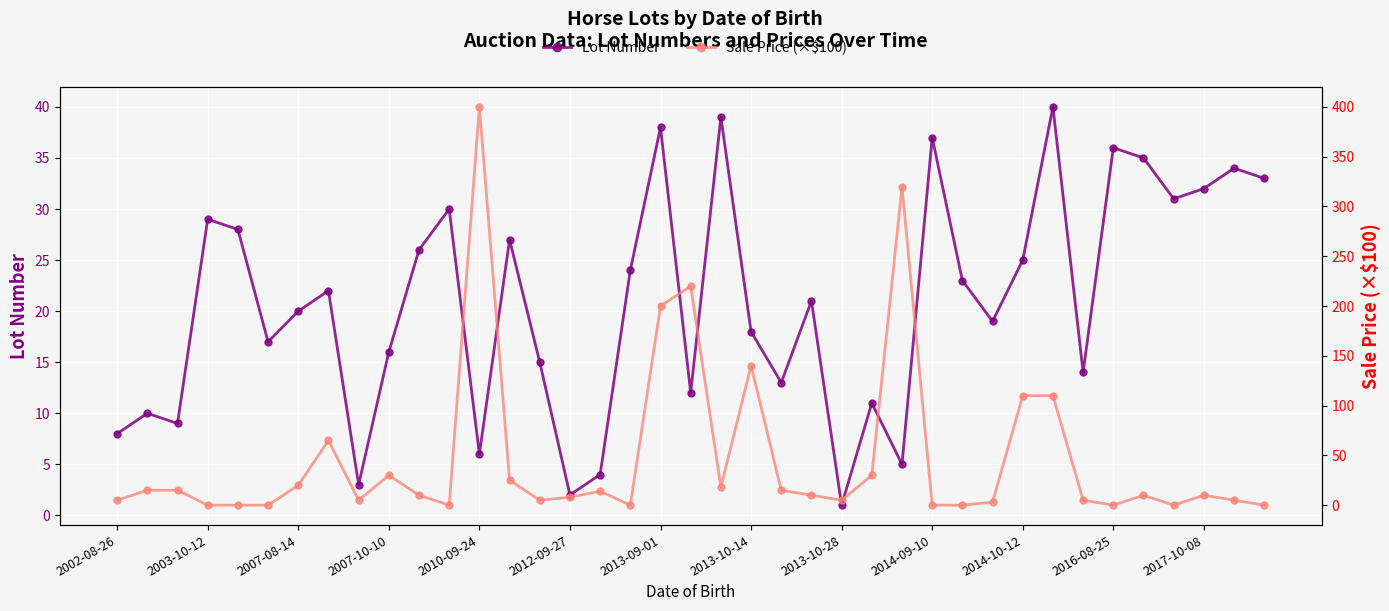

What is the spread (max minus min) of values at 16?

10